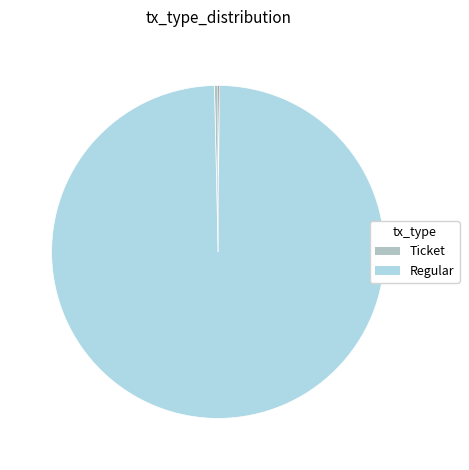

To the nearest percent, what is the difference between the largest and smallest slice percentages?

99%